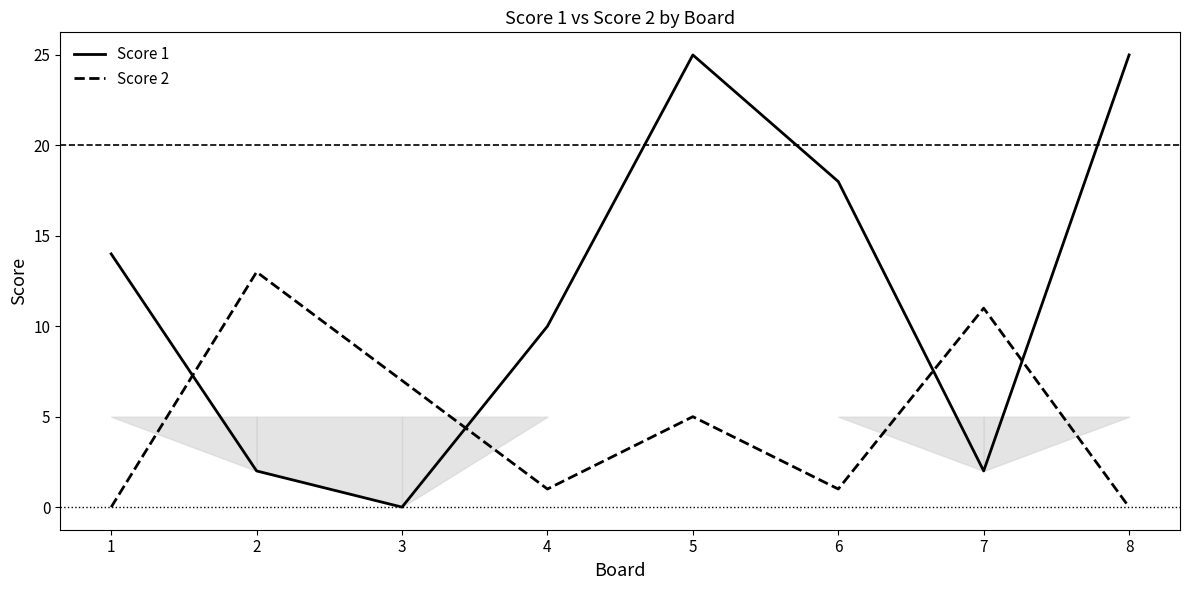

Reading left to right, list all the values displayed in this chart.

Score 1: 1=14	2=2	3=0	4=10	5=25	6=18	7=2	8=25
Score 2: 1=0	2=13	3=7	4=1	5=5	6=1	7=11	8=0